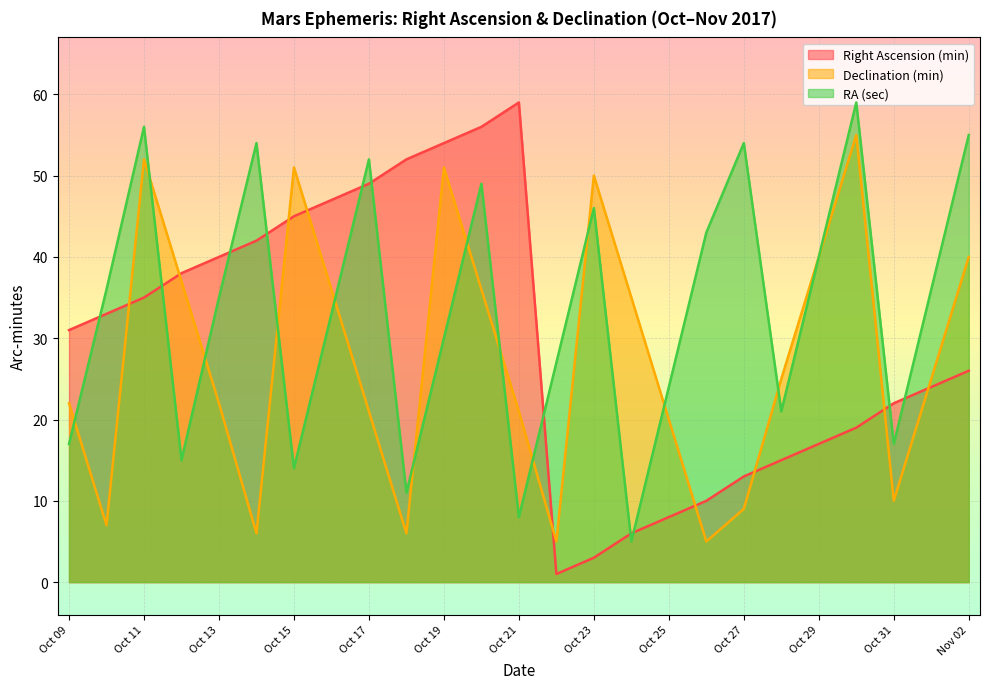

At which category is the sum across all series the highest?

Oct 11